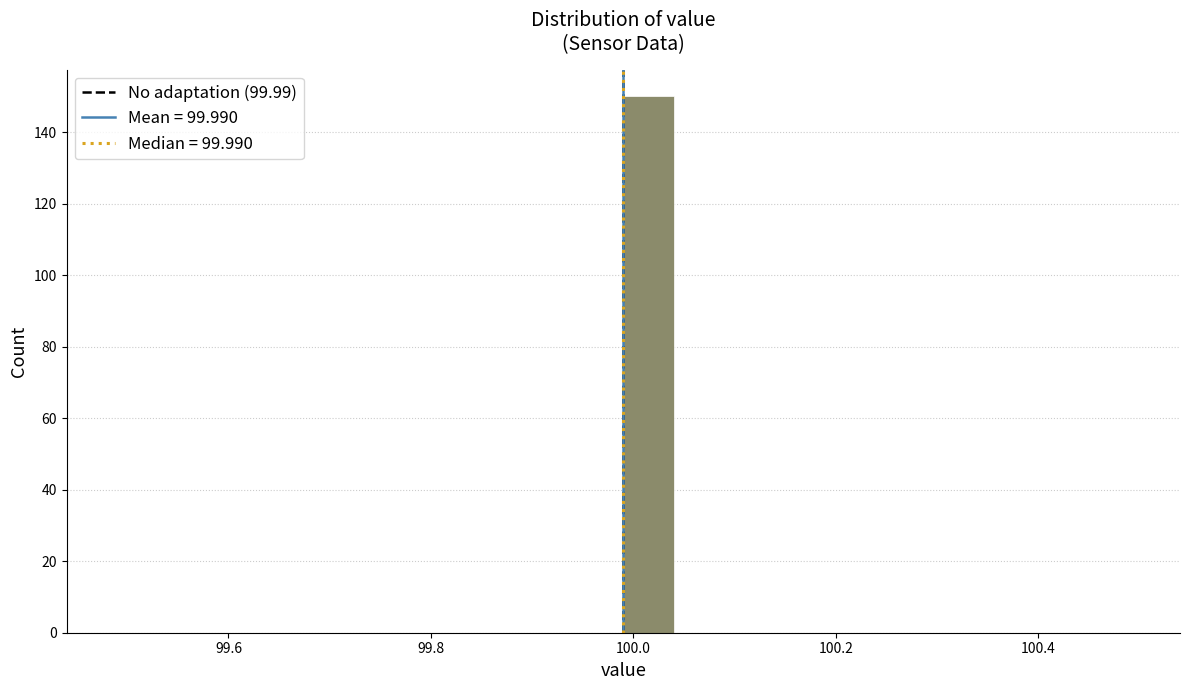

Around what value on the x-axis is the tallest bar? Give the approximate position of its centre, as read against the axis.

100.02